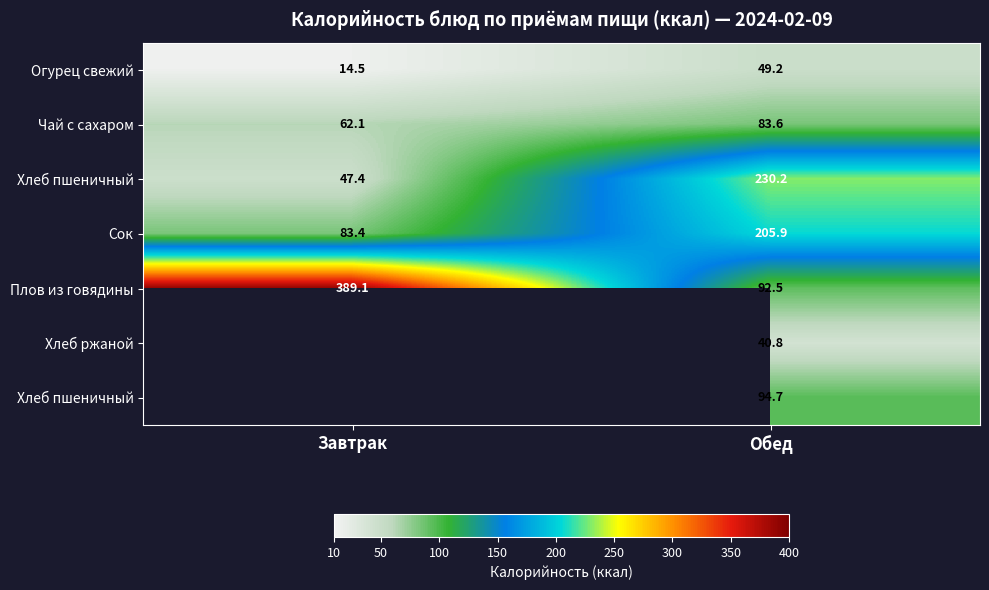

What is the spread (max minus min) of values at Обед?

189.4